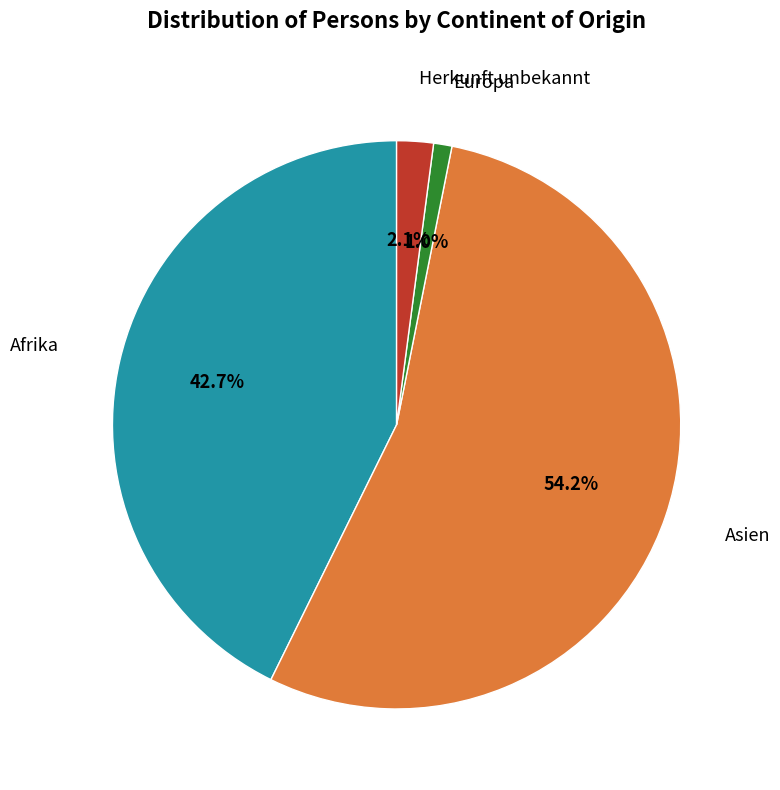

Which category accounts for the majority?

Asien